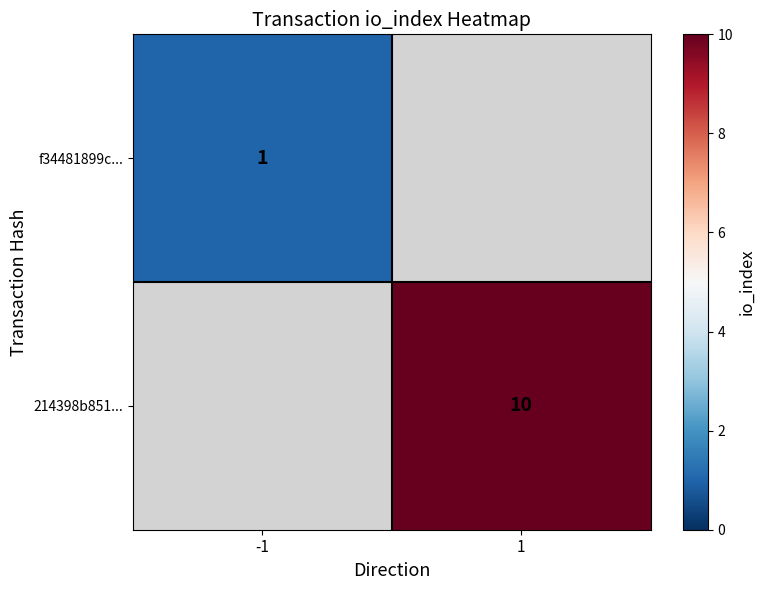

The value of f34481899c... at -1 is 0.7. True or false?

False